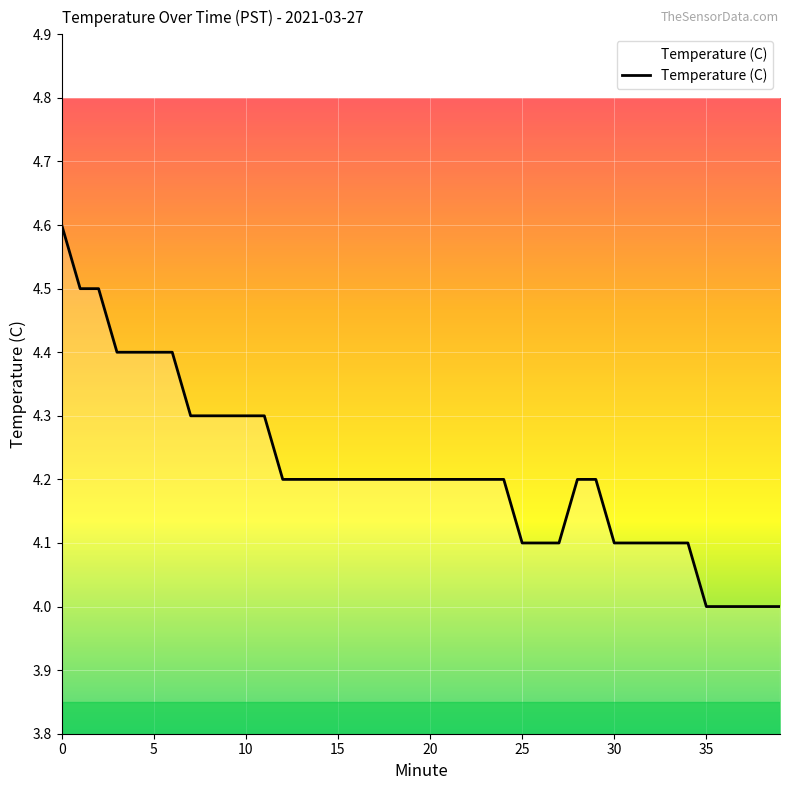

What is the minimum value shown in the chart?

4.0